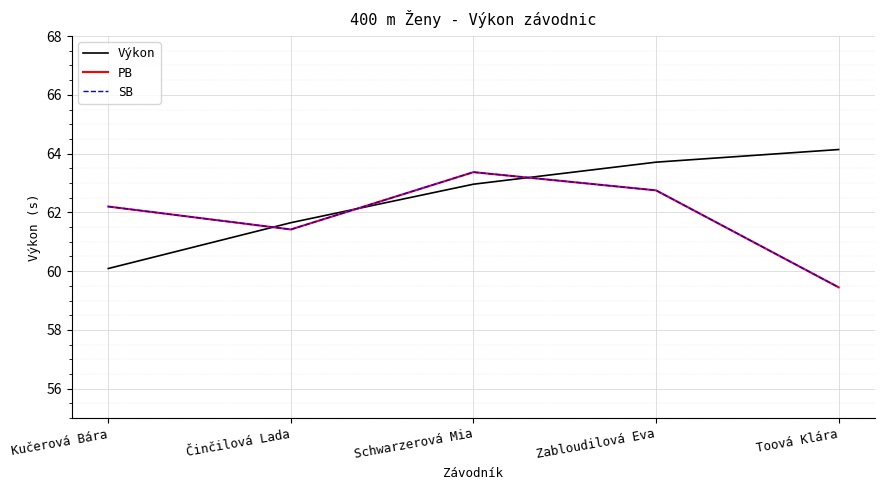

What is the difference between the maximum and second lowest values in the PB series?

1.9